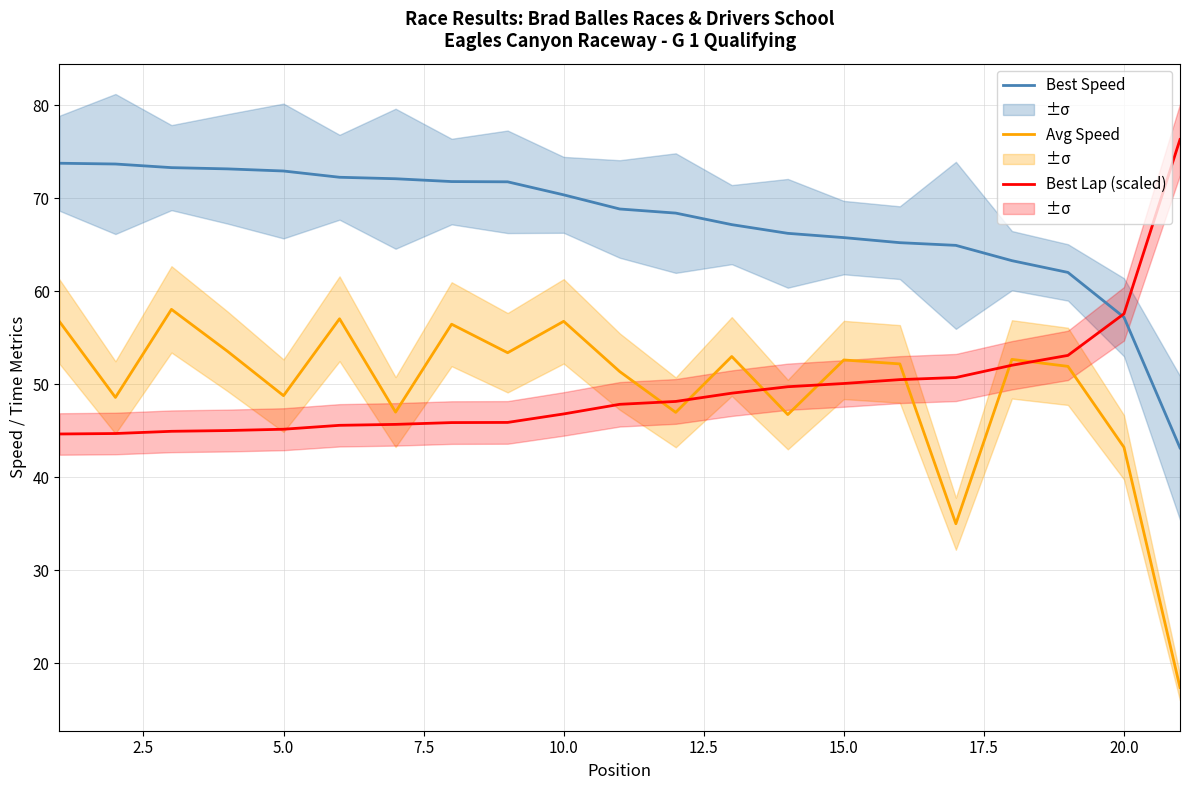

Which series has the largest total across all categories?

Best Speed